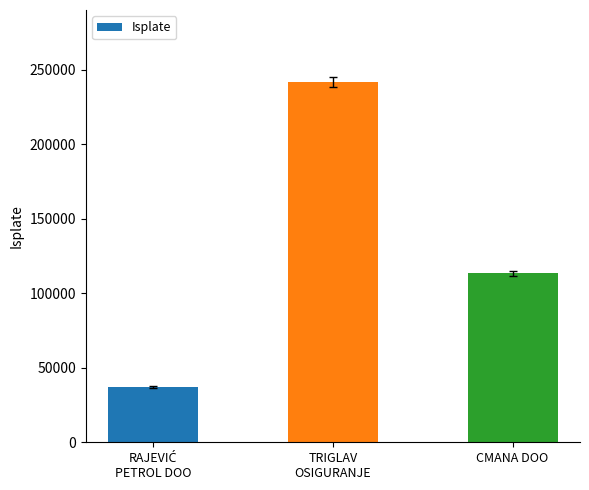

At which category does the chart reach its peak across all series?

TRIGLAV
OSIGURANJE